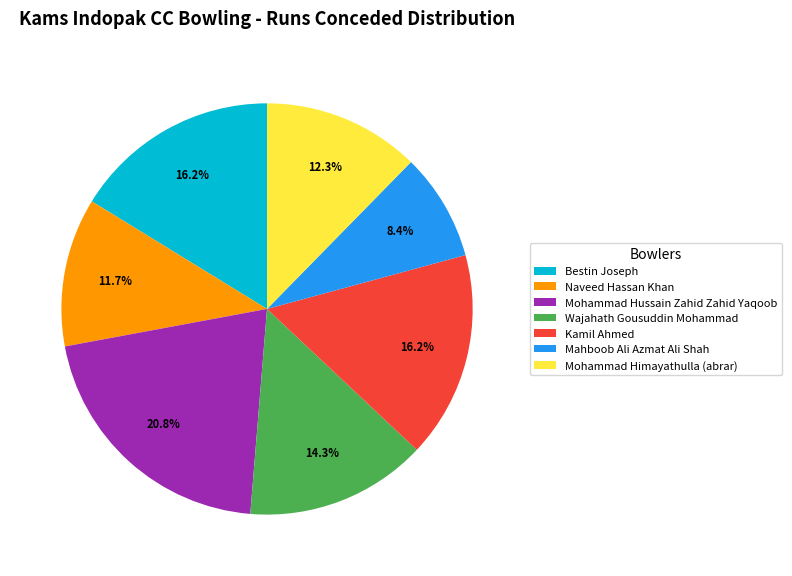

Is there a majority slice in this chart?

No